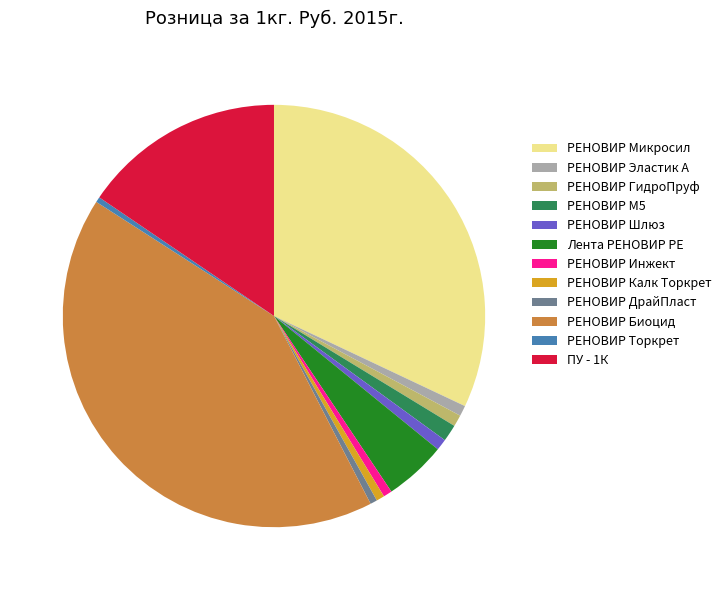

Is it true that РЕНОВИР Инжект is 7% of the pie?

False